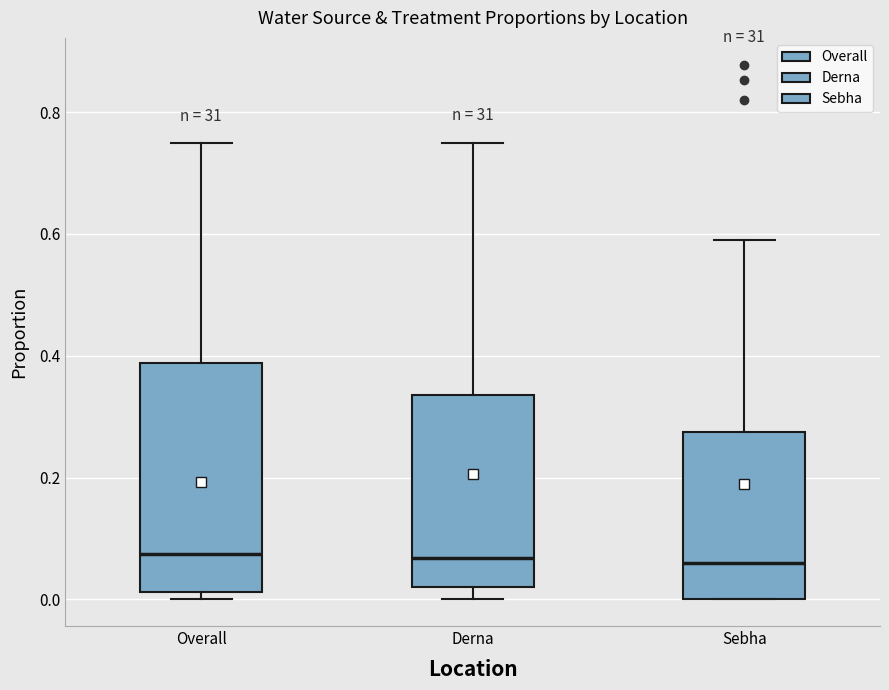

Comparing the boxes themselves (not the whiskers), which one is the tallest?

Overall